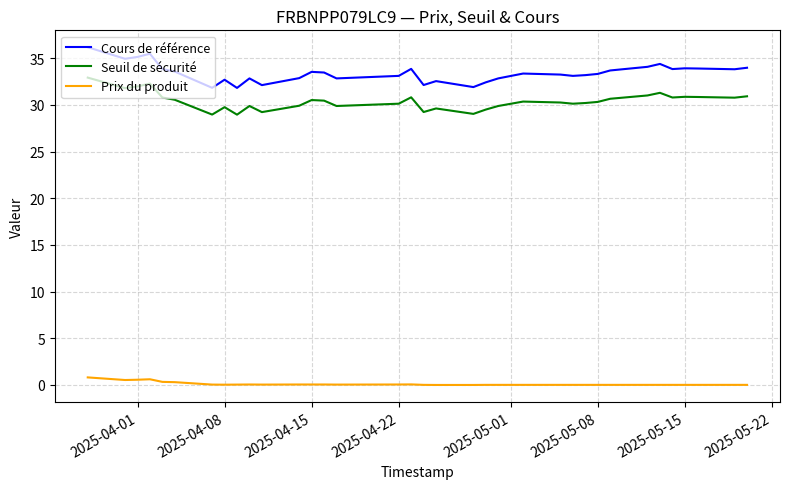

Which series has the largest total across all categories?

Cours de référence